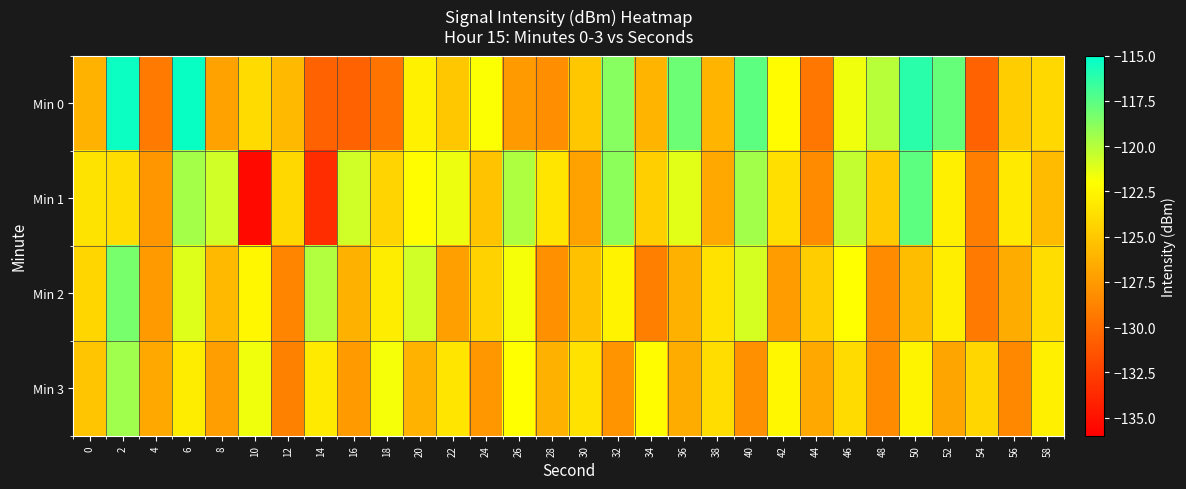

Count the number of data series in this chart.

4